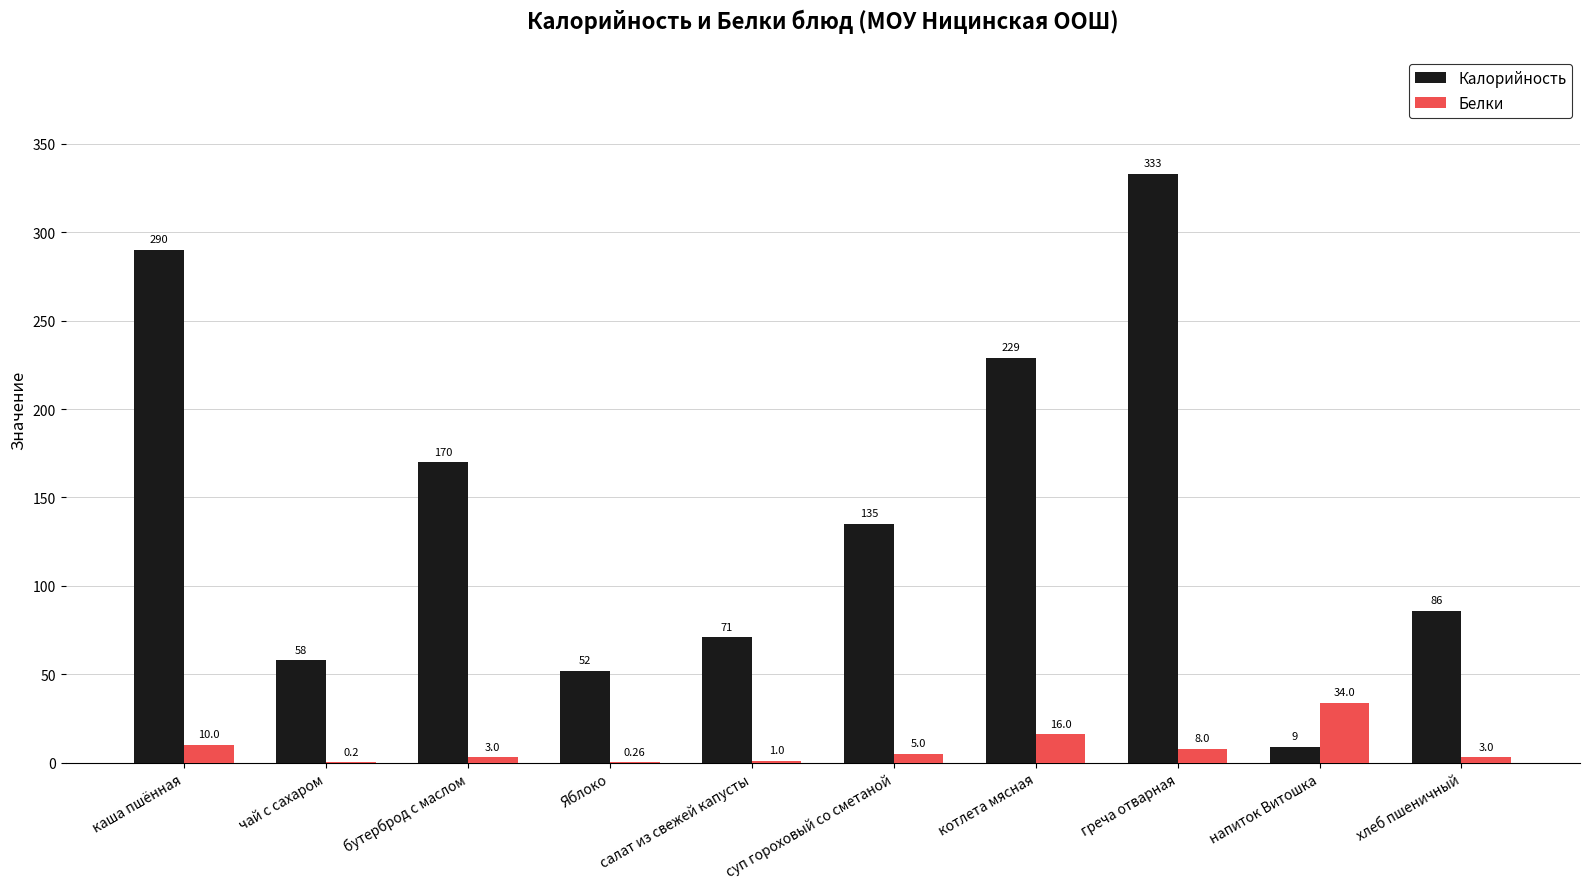

What is the total value across all series at каша пшённая?

300.0